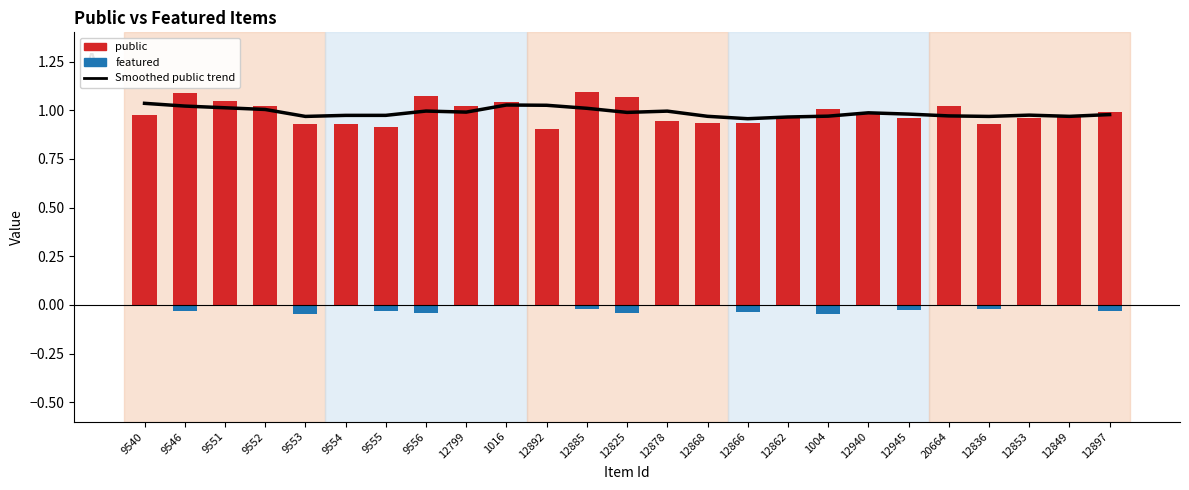

The chart shows a value of 0.6 at 12836. True or false?

False